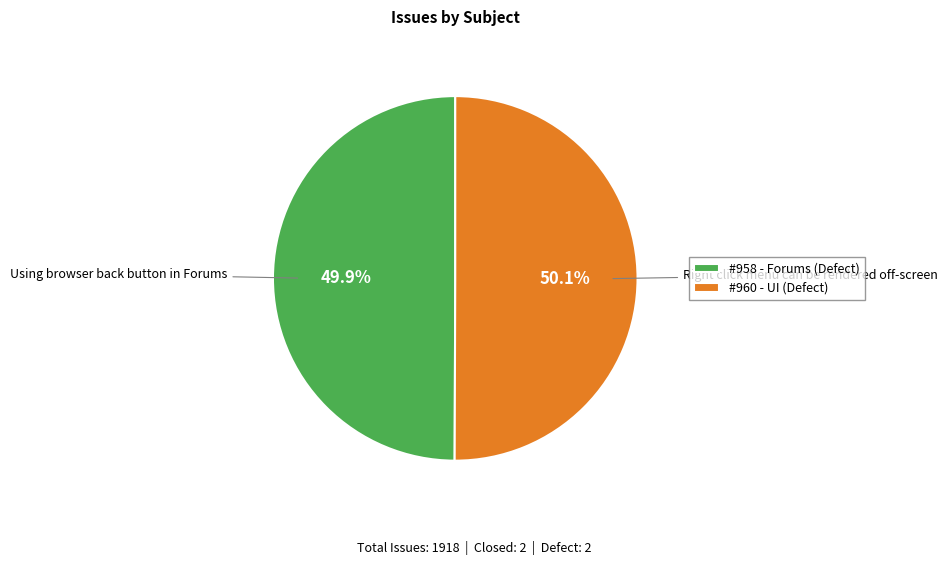

Approximately how many times larger is the value at #960 - UI (Defect) compared to #958 - Forums (Defect)?

1.0